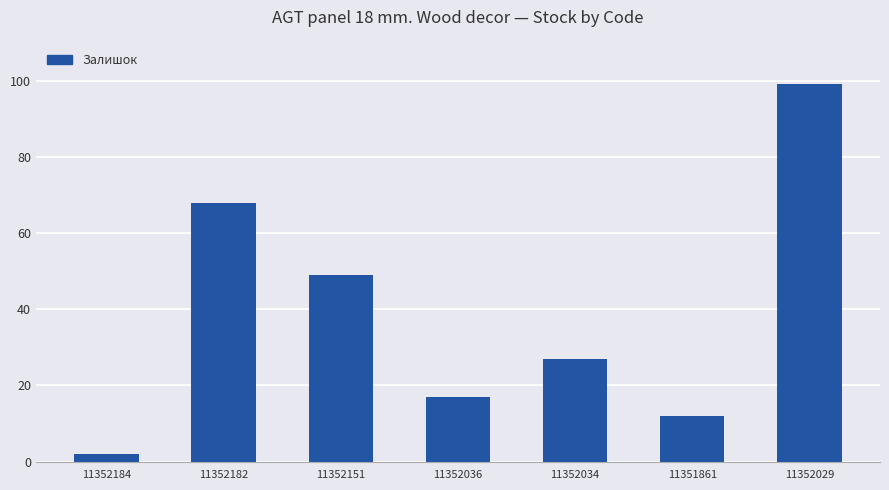

How many categories are shown in the chart?

7